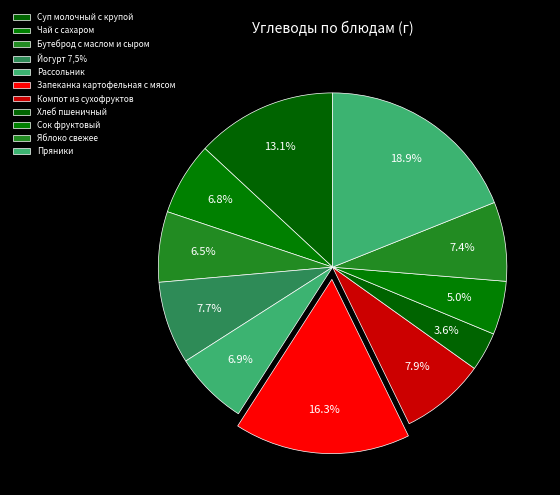

To the nearest percent, what is the difference between the largest and smallest slice percentages?

15%